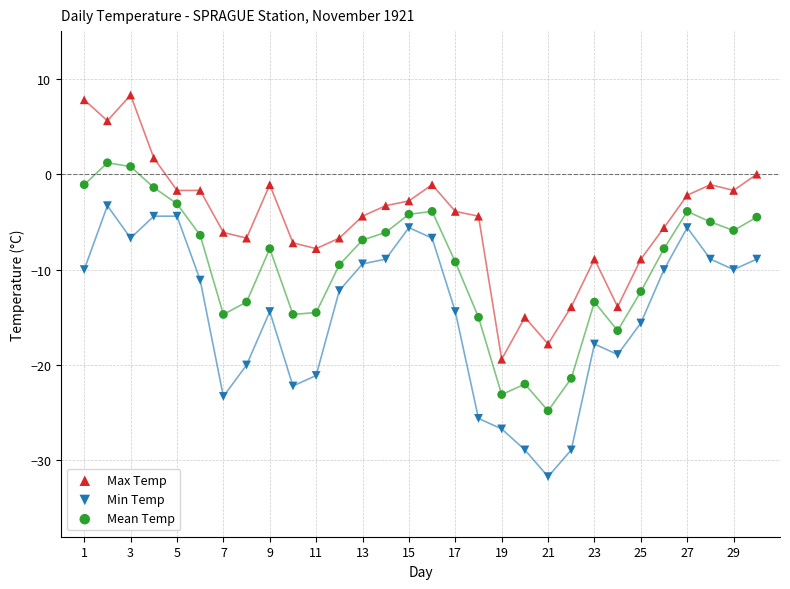

Which series reaches the minimum Y coordinate?

Min Temp